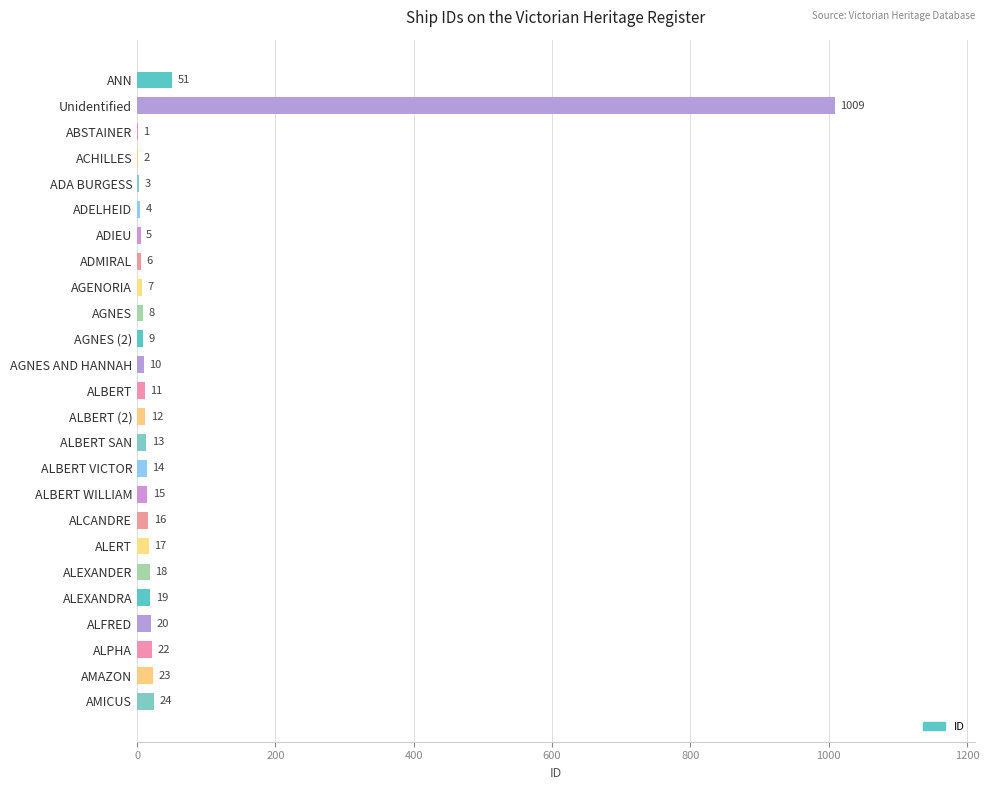

What is the change in value from Unidentified to AGNES (2)?

-1000